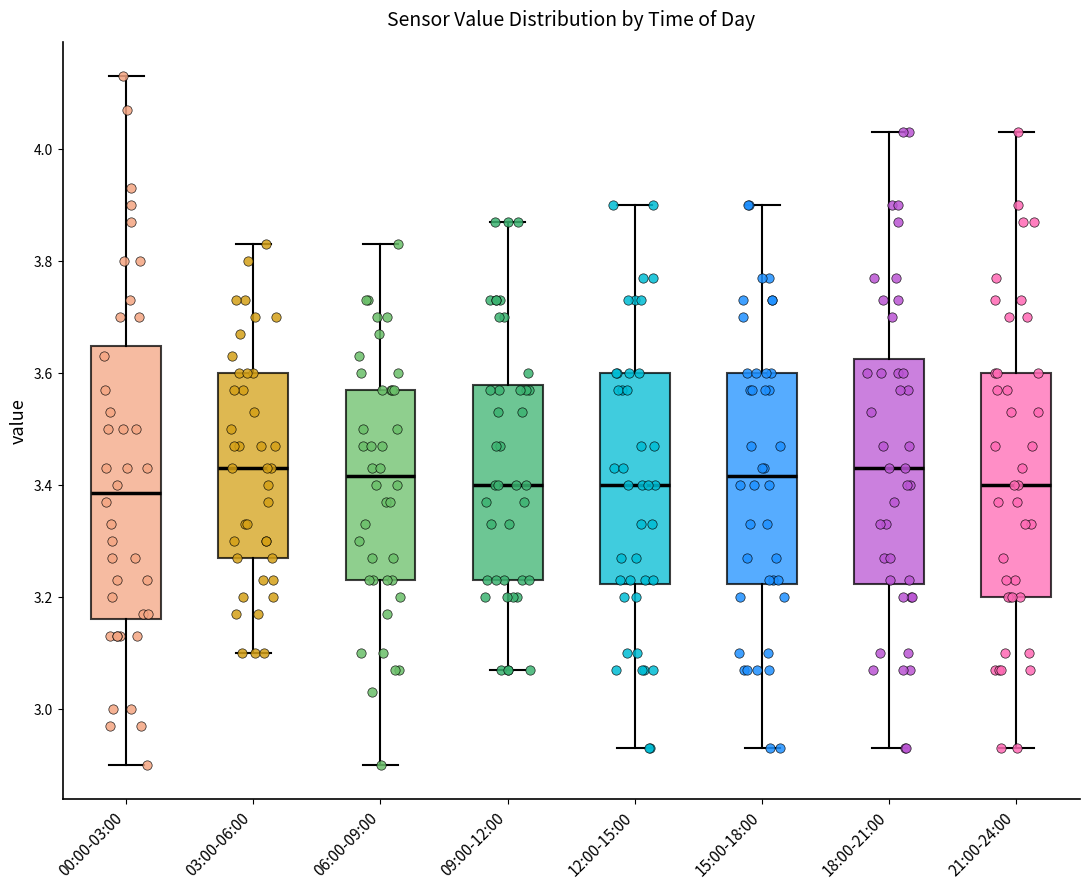

Where does the upper whisker of the box for 03:00-06:00 end on the y-axis? The values are not printed on the chart, so give them approximately, as read against the axis.

3.84